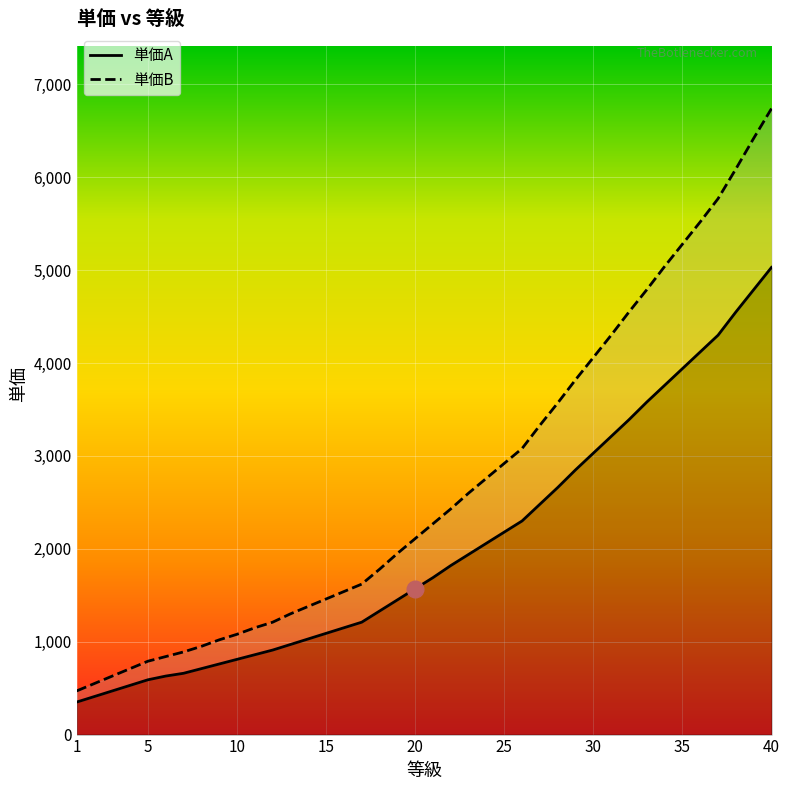

Is it true that 単価A equals 2958 at 23?

False